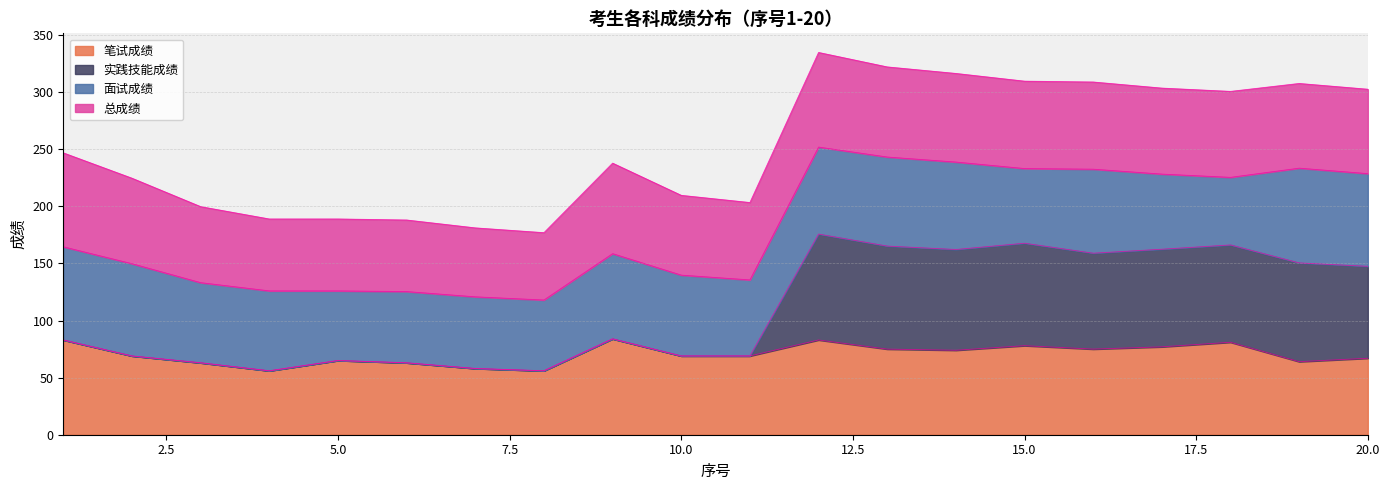

At which label does 实践技能成绩 reach its peak?

12